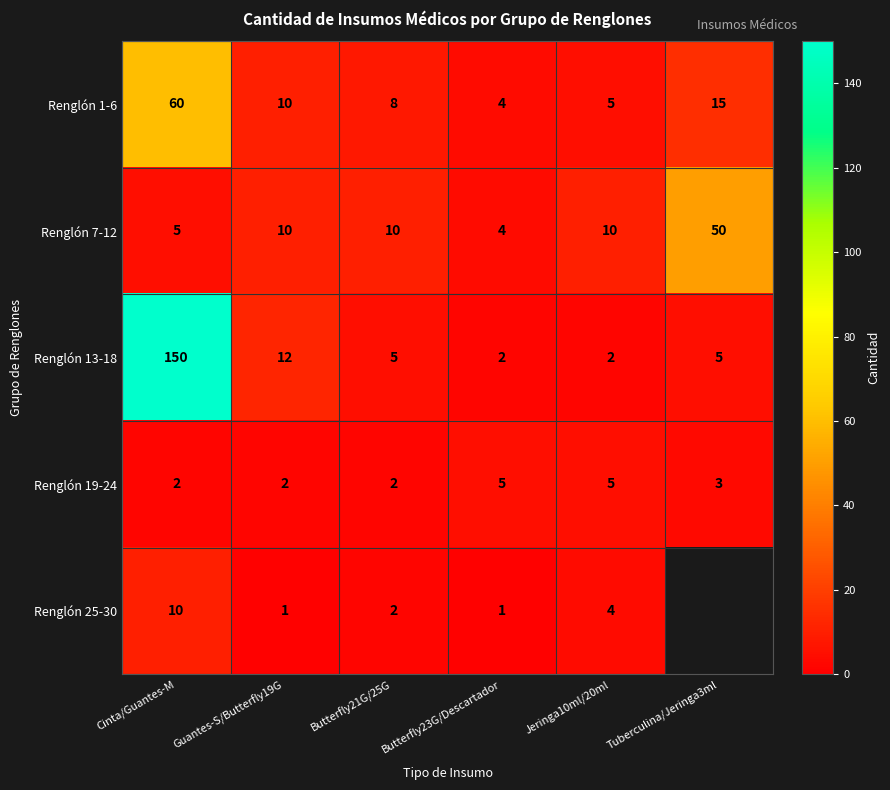

What is the difference between the highest and lowest values at Jeringa10ml/20ml?

8